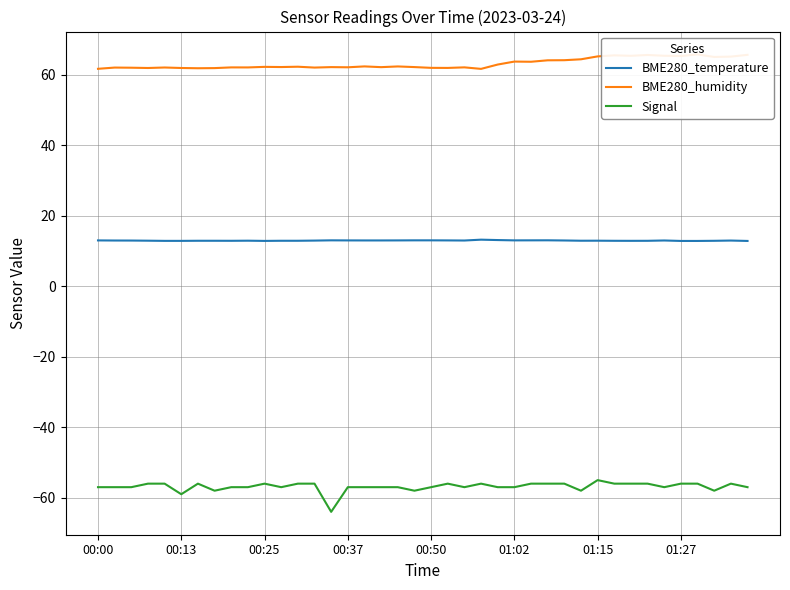

What is the highest value of the BME280_temperature series?

13.2